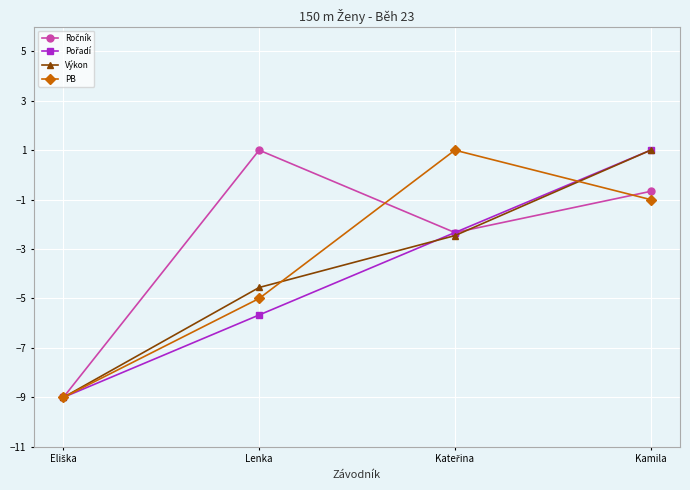

At how many categories does at least one series exceed -8?

3